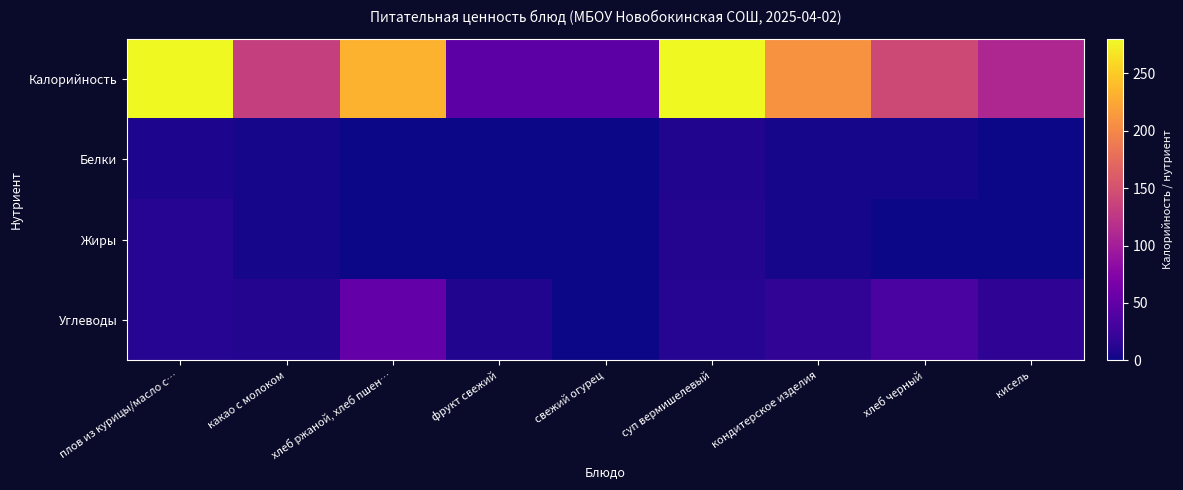

What is the greatest value displayed?

280